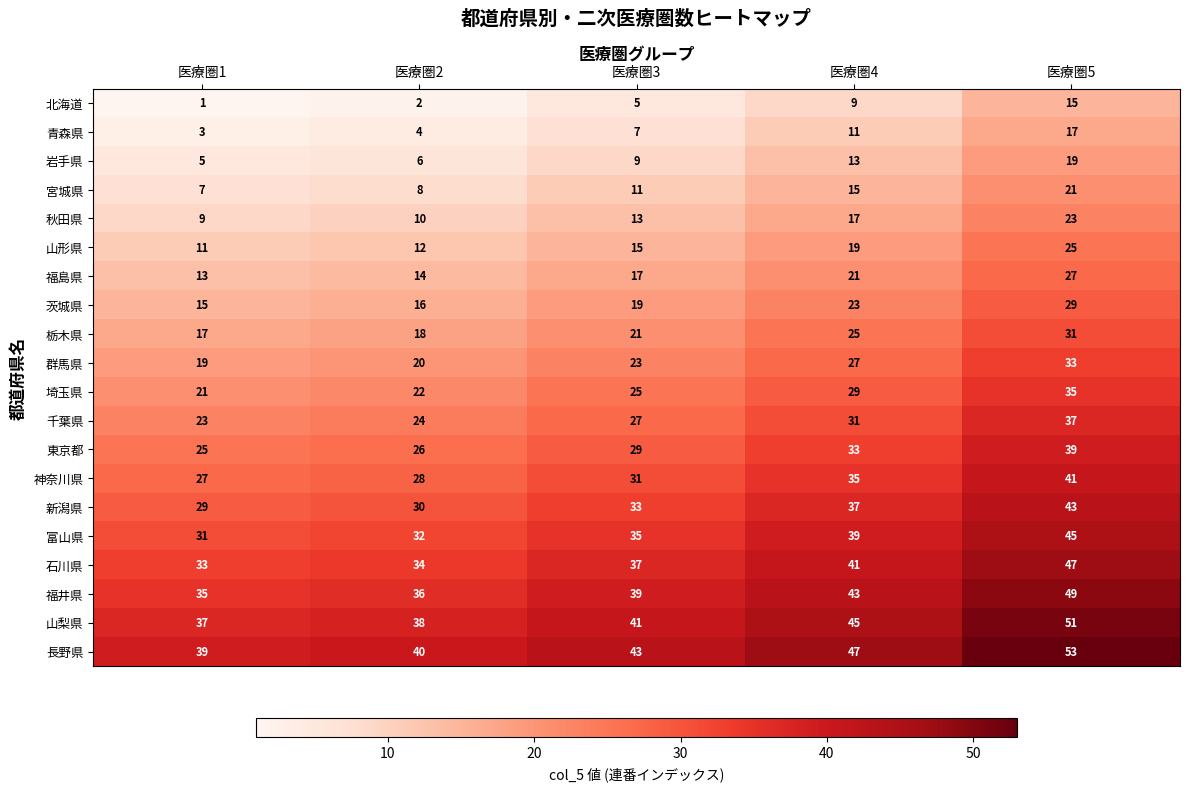

What is the total value across all series at 医療圏1?

400